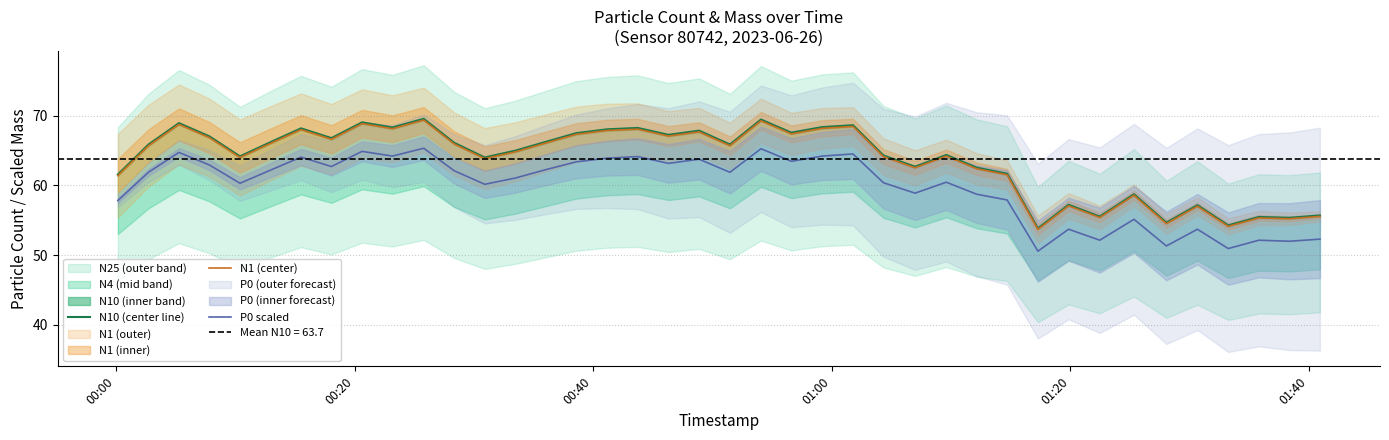

Reading left to right, extract all data points from this chart.

N10 (center line): 61.6	65.9	68.9	67.0	64.2	66.2	68.2	66.8	69.0	68.3	69.5	66.1	64.0	65.0	66.2	67.5	68.0	68.2	67.2	67.8	65.9	69.4	67.6	68.4	68.6	64.3	62.7	64.4	62.5	61.7	53.8	57.2	55.5	58.7	54.6	57.1	54.2	55.5	55.3	55.7
N1 (center): 61.4	65.7	68.8	66.8	64.0	66.0	68.0	66.6	68.9	68.1	69.4	65.9	63.8	64.8	66.1	67.3	67.9	68.1	67.1	67.7	65.7	69.3	67.4	68.2	68.5	64.1	62.5	64.2	62.4	61.5	53.7	57.1	55.4	58.6	54.5	57.0	54.1	55.3	55.2	55.5
P0 scaled: 57.8	61.9	64.7	62.9	60.3	62.2	64.0	62.7	64.9	64.2	65.3	62.1	60.1	61.1	62.3	63.4	63.9	64.1	63.1	63.8	61.9	65.2	63.5	64.2	64.5	60.4	58.9	60.5	58.7	57.9	50.6	53.7	52.1	55.1	51.3	53.7	50.9	52.1	52.0	52.3